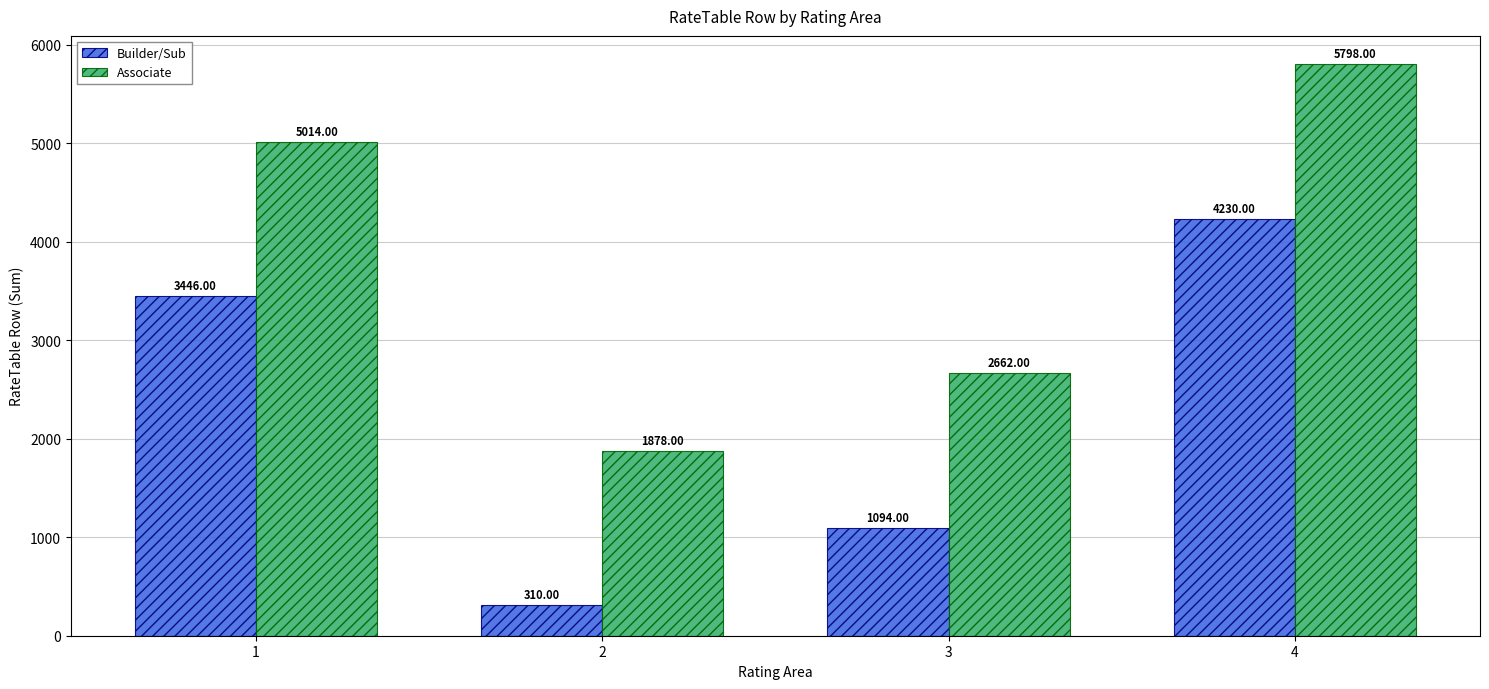

Are the bars horizontal?

No